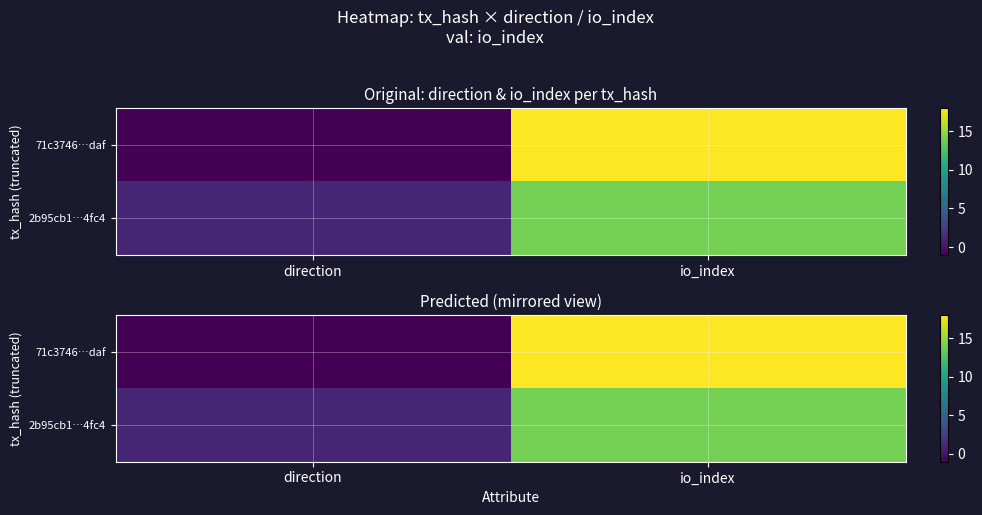

How many positive values does the 71c3746…daf series have?

1